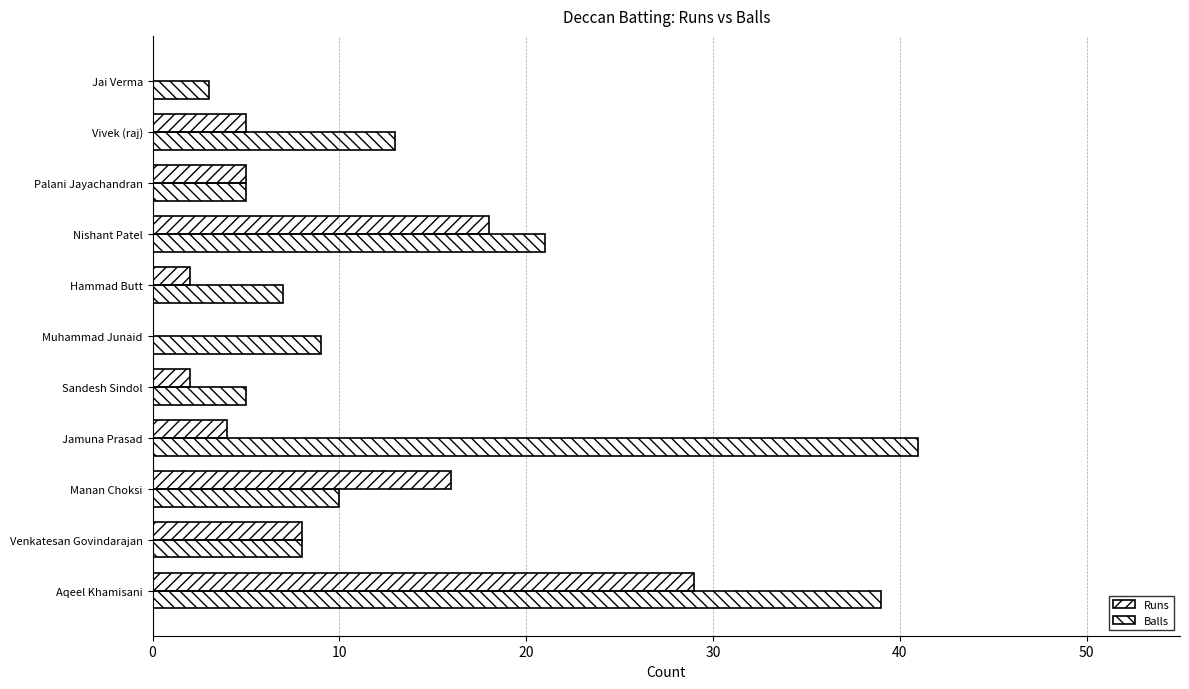

Which series has the widest spread of values?

Balls